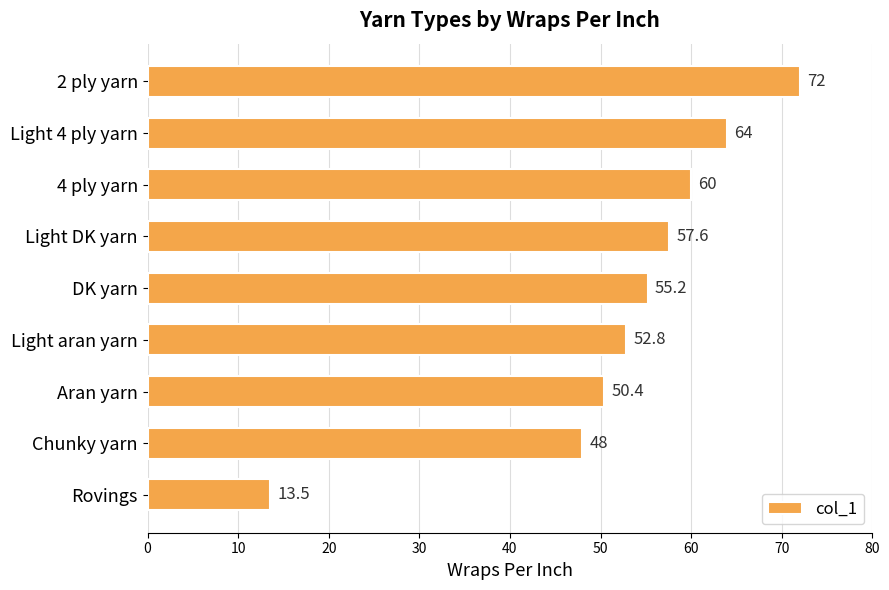

What is the change in value from 4 ply yarn to Light aran yarn?

-7.2